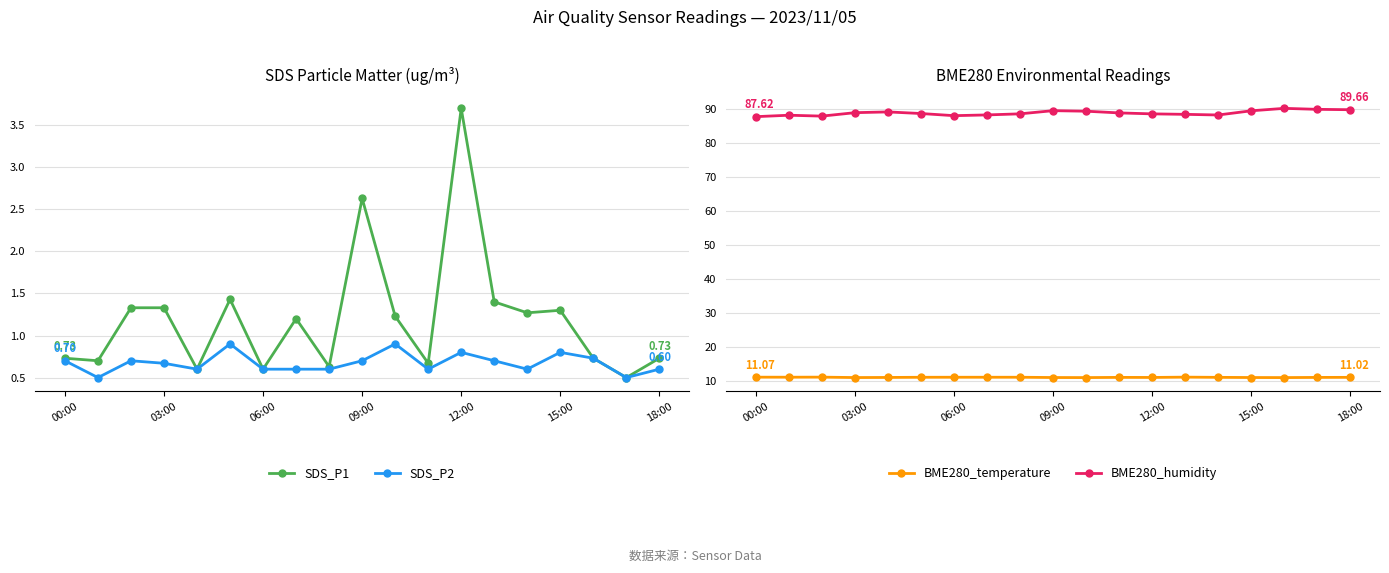

What is the minimum value for SDS_P2?

0.5